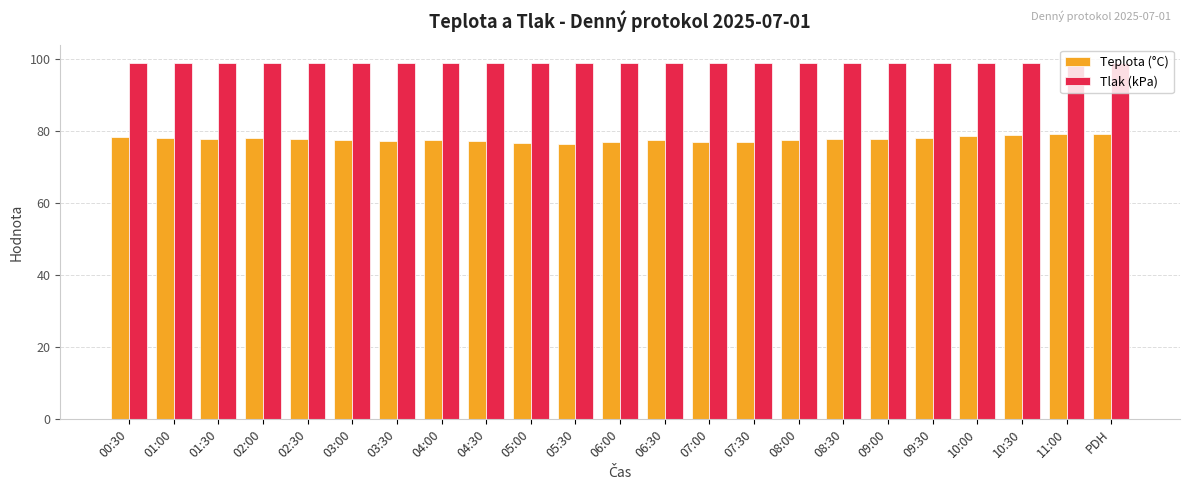

List the series in order of their overall mean, lowest first.

Teplota (°C), Tlak (kPa)